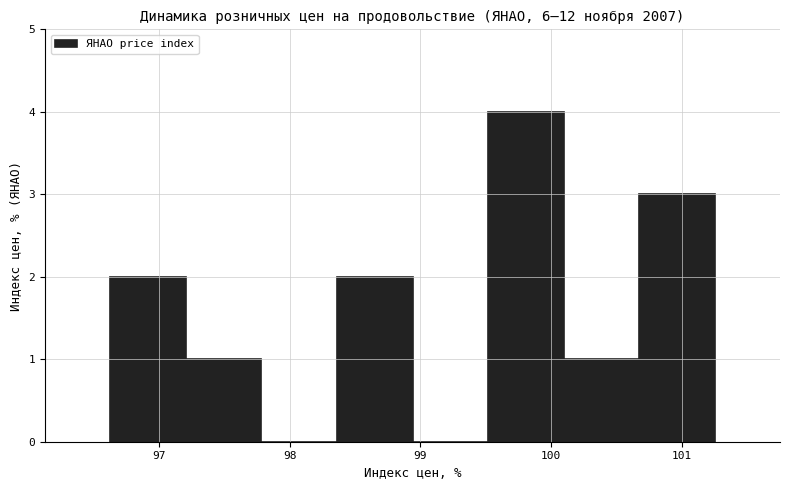

Reading left to right, transcribe this chart: for each bar, give the range it covers on the x-axis and its height. Neither the bar edges nor the heights are printed on the chart, so give them approximately, as read against the axes.

96.6 to 97.2: 2
97.2 to 97.8: 1
97.8 to 98.4: 0
98.4 to 98.9: 2
98.9 to 99.5: 0
99.5 to 100.1: 4
100.1 to 100.7: 1
100.7 to 101.3: 3